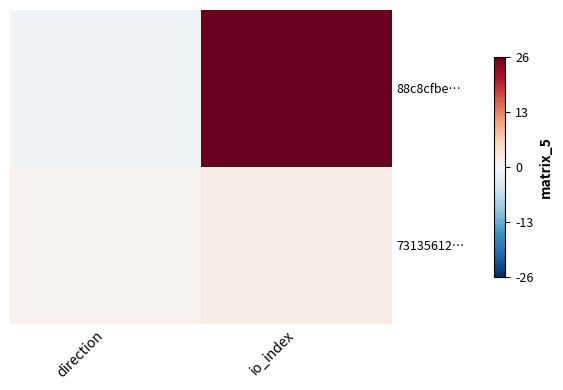

List the series in order of their peak value, highest first.

88c8cfbe…, 73135612…